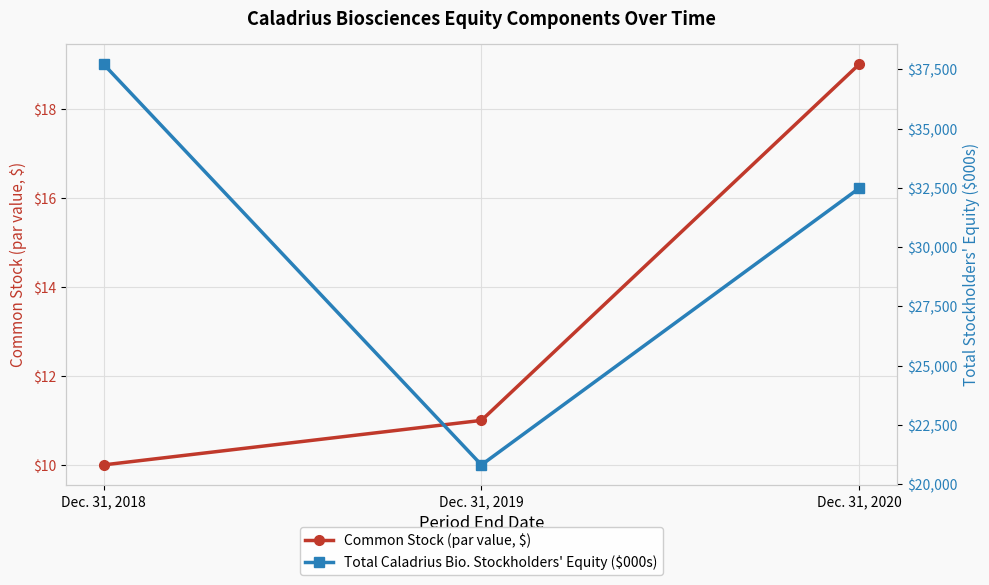

What is the value of the Common Stock (par value, $) point at the 3rd from the left?

19